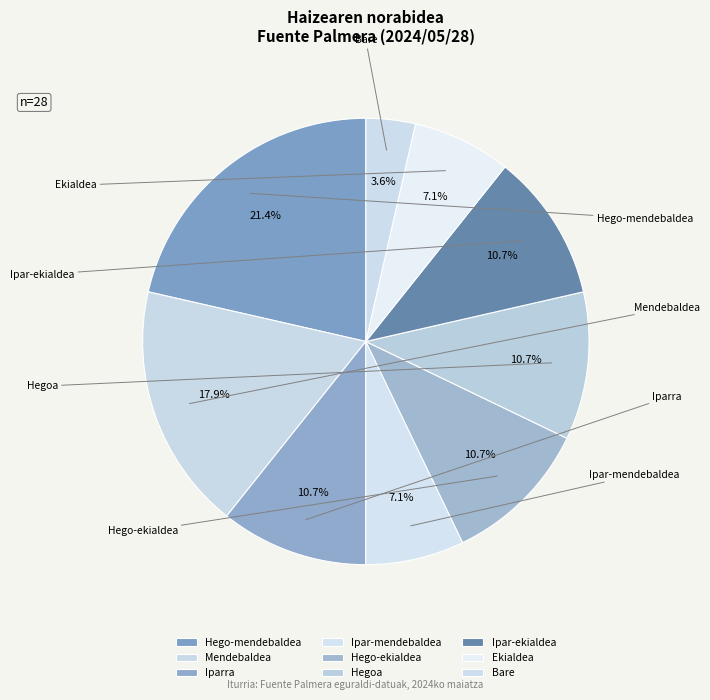

True or false: Ipar-ekialdea accounts for 18% of the total.

False